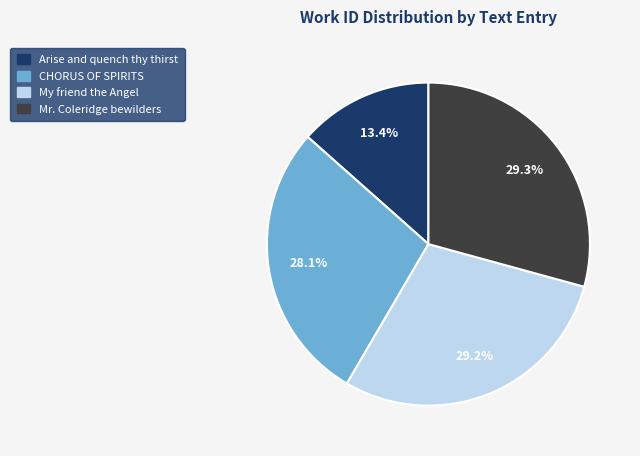

Count the number of slices in the pie.

4